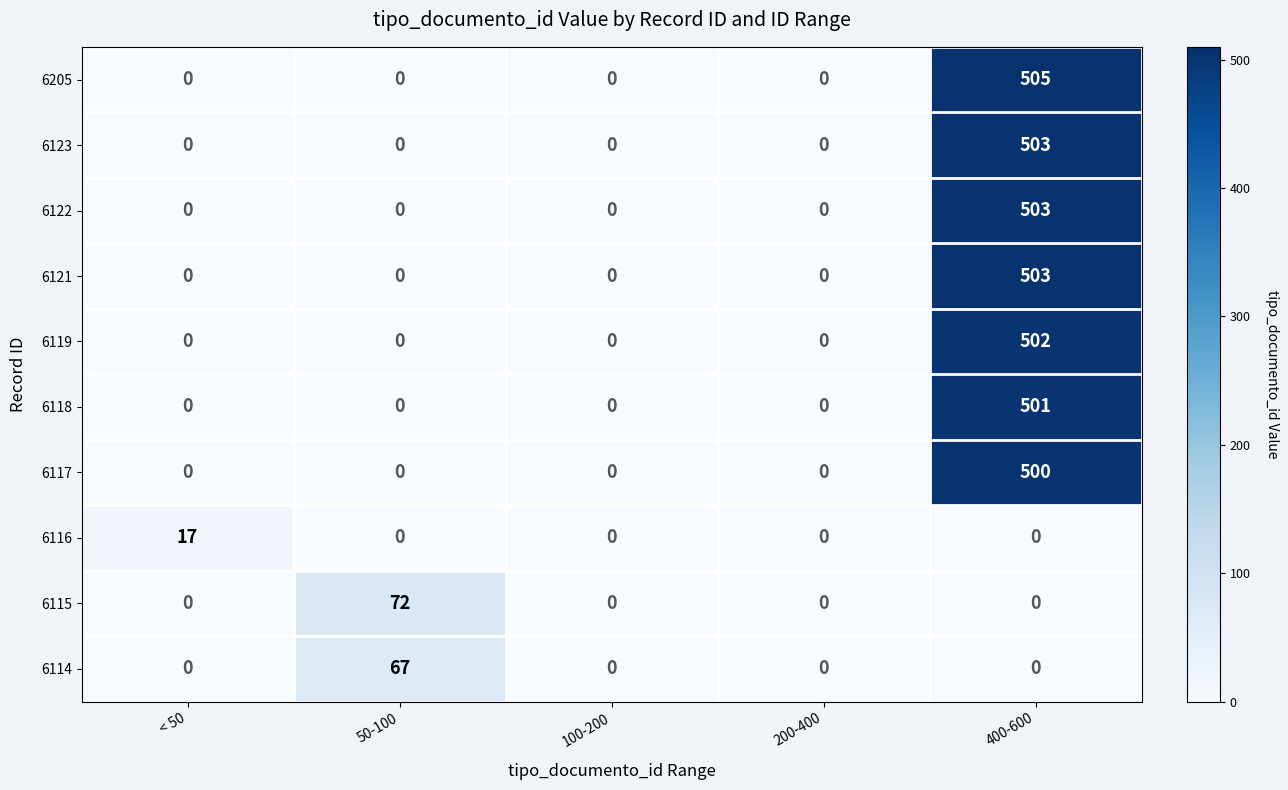

What is the maximum value shown in the chart?

505